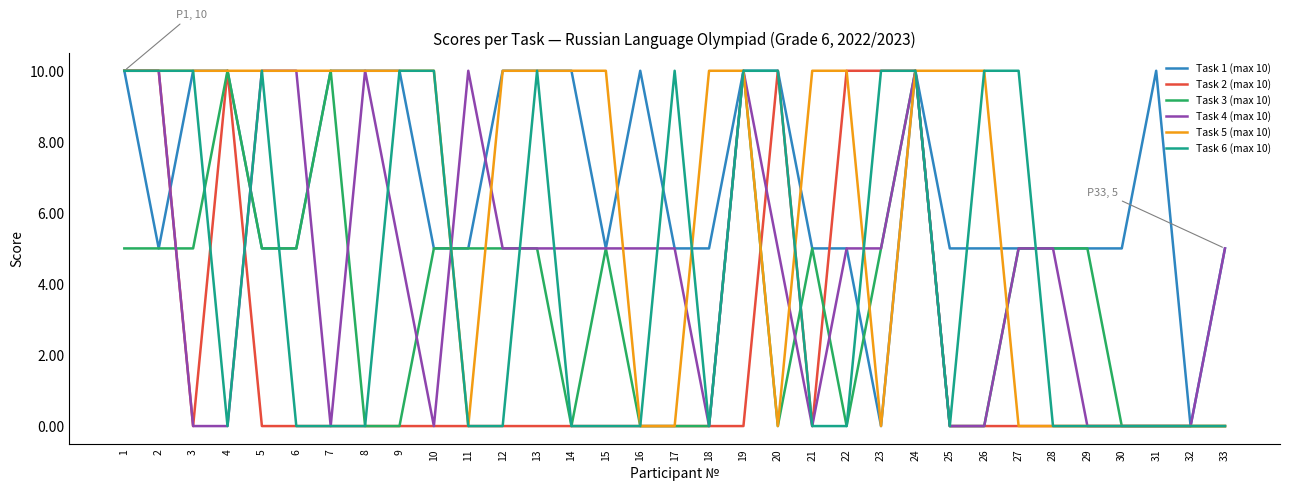

True or false: Task 6 (max 10) has a value of 10 at 17.

True